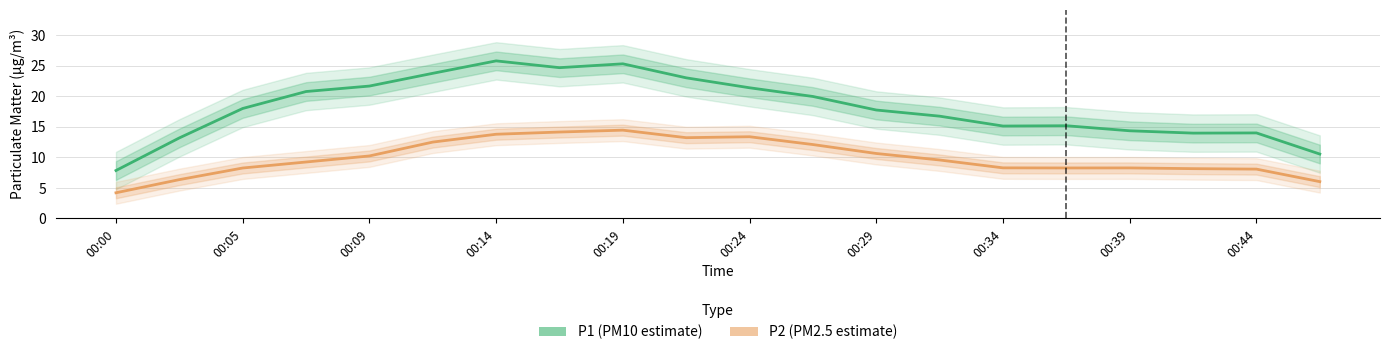

Reading right to left, transcribe all the data shown in this chart.

P1 (PM10 estimate): 10.5	14.0	13.9	14.3	15.2	15.1	16.7	17.7	19.9	21.4	23.0	25.3	24.7	25.8	23.7	21.6	20.8	18.0	13.2	7.8
P2 (PM2.5 estimate): 6.0	8.1	8.1	8.3	8.2	8.3	9.6	10.6	12.1	13.4	13.2	14.4	14.1	13.8	12.5	10.2	9.2	8.2	6.3	4.2